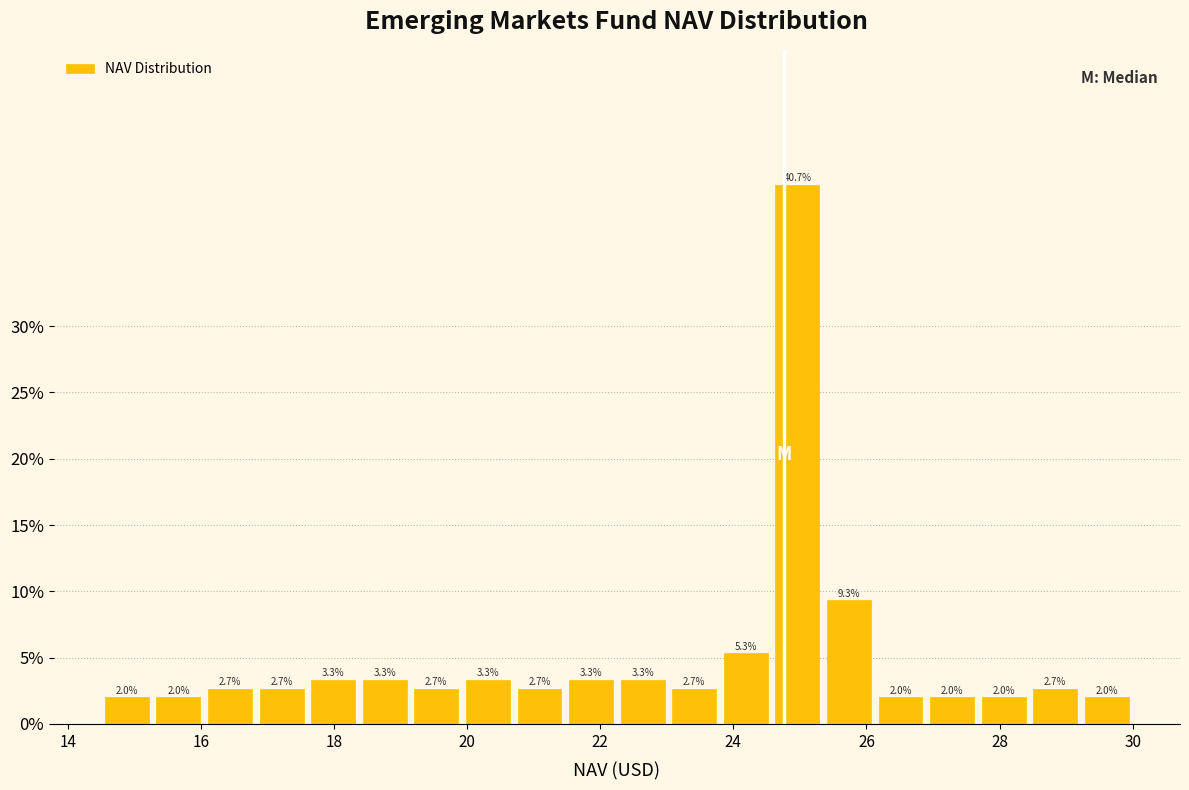

Around what value on the x-axis is the tallest bar? Give the approximate position of its centre, as read against the axis.

25.0